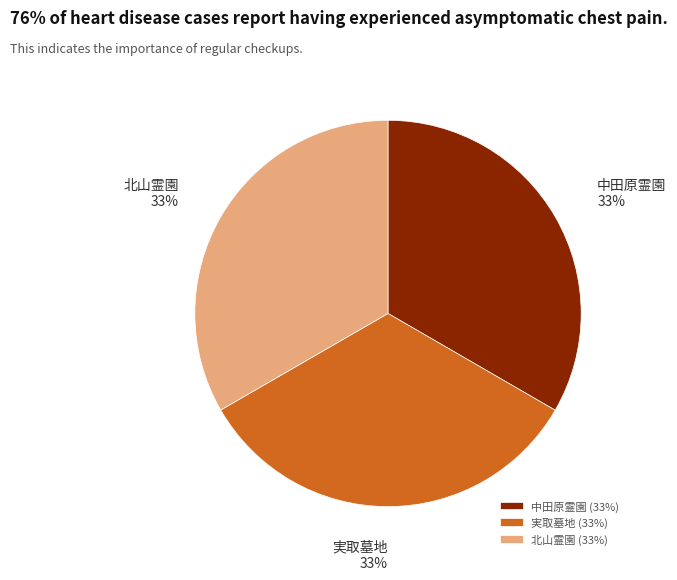

Is there any slice that represents more than half of the pie?

No